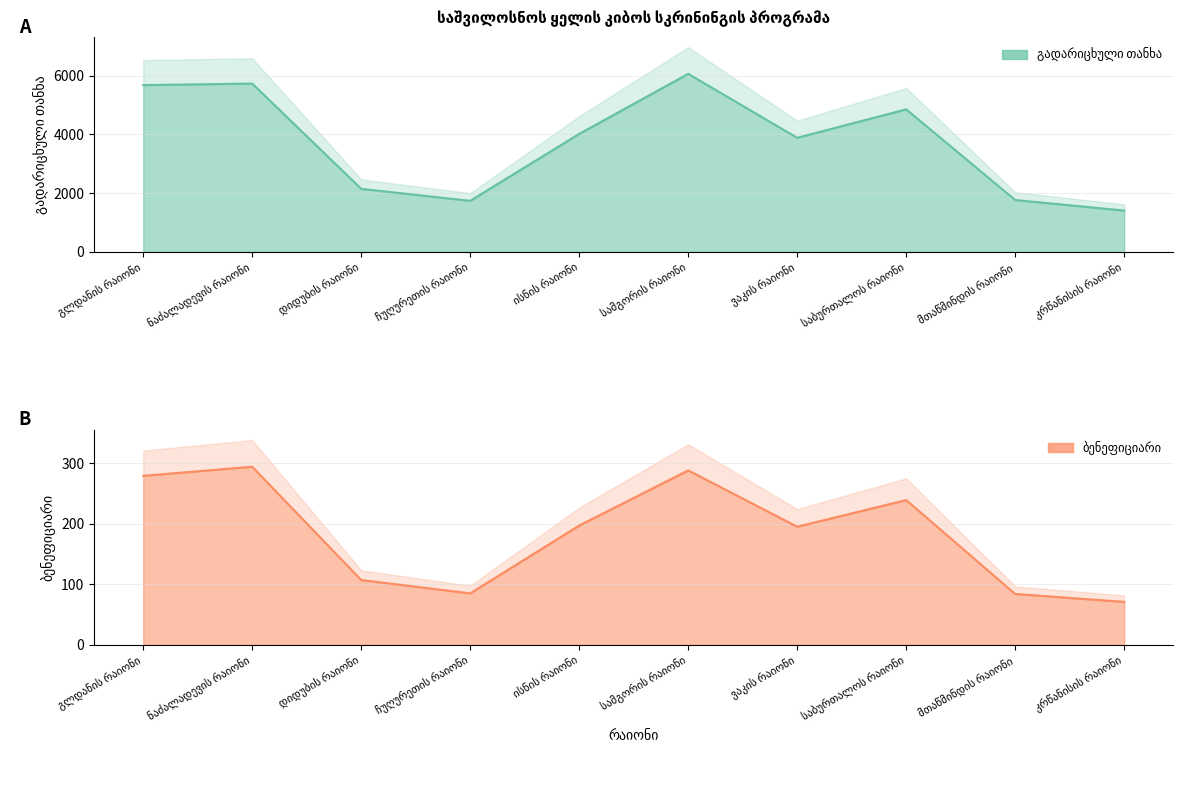

What is the label of the 9th point from the left?

მთაწმინდის რაიონი